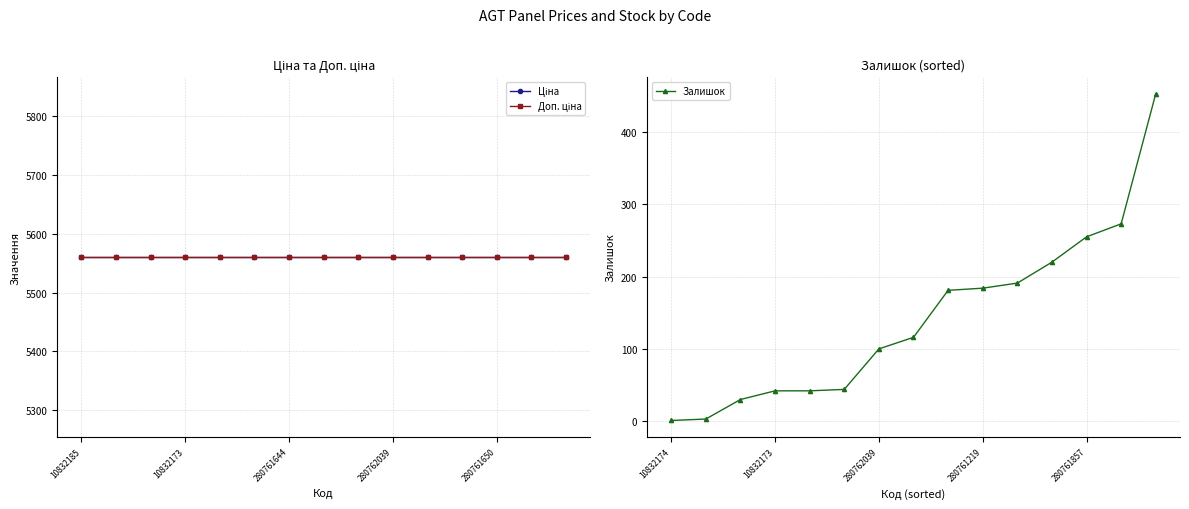

True or false: Залишок has more than 2 interior local peaks.

False